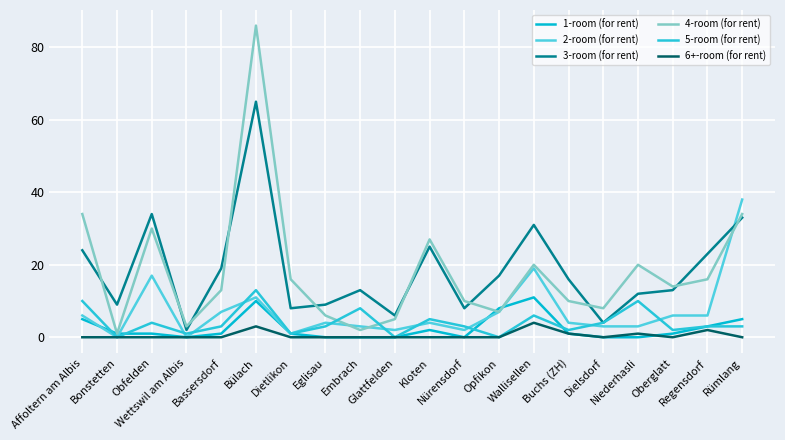

Which series has the largest range (max minus min)?

4-room (for rent)